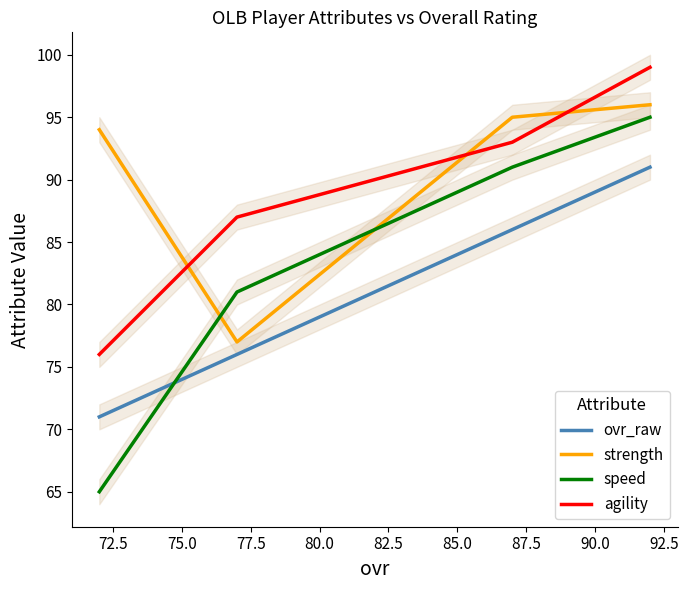

Which series ends up on top after the final intersection of strength and speed?

strength